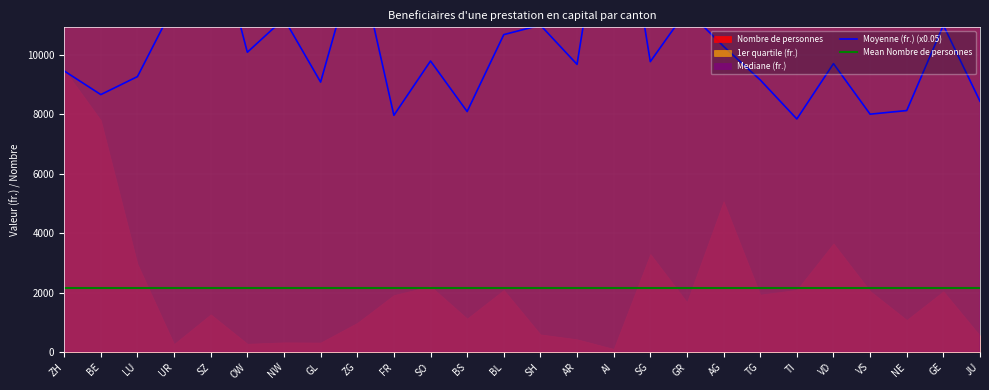

Is it true that Mean Nombre de personnes equals 2140.5 at BL?

True